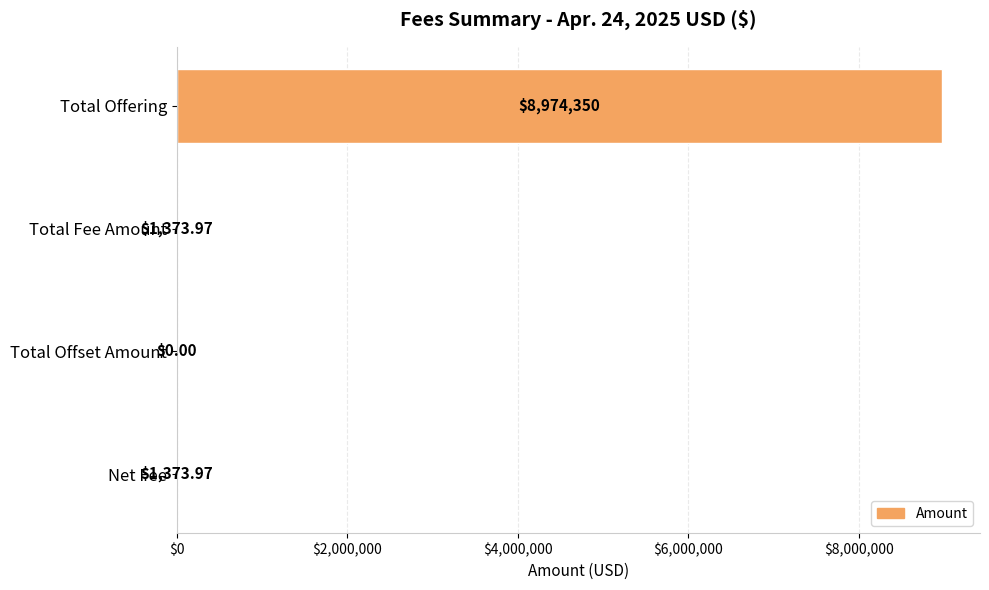

What is the change in value from Total Offset Amount to Net Fee?

+1374.0